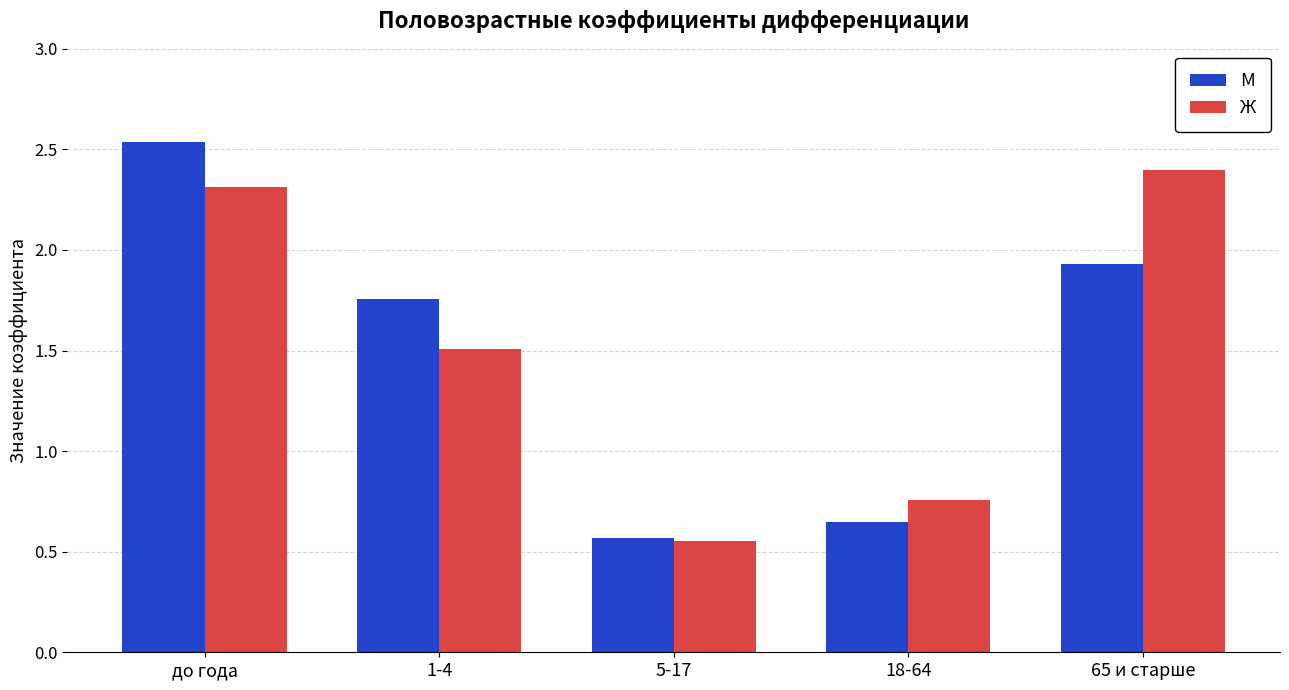

Are the bars grouped side by side (vs. stacked)?

Yes